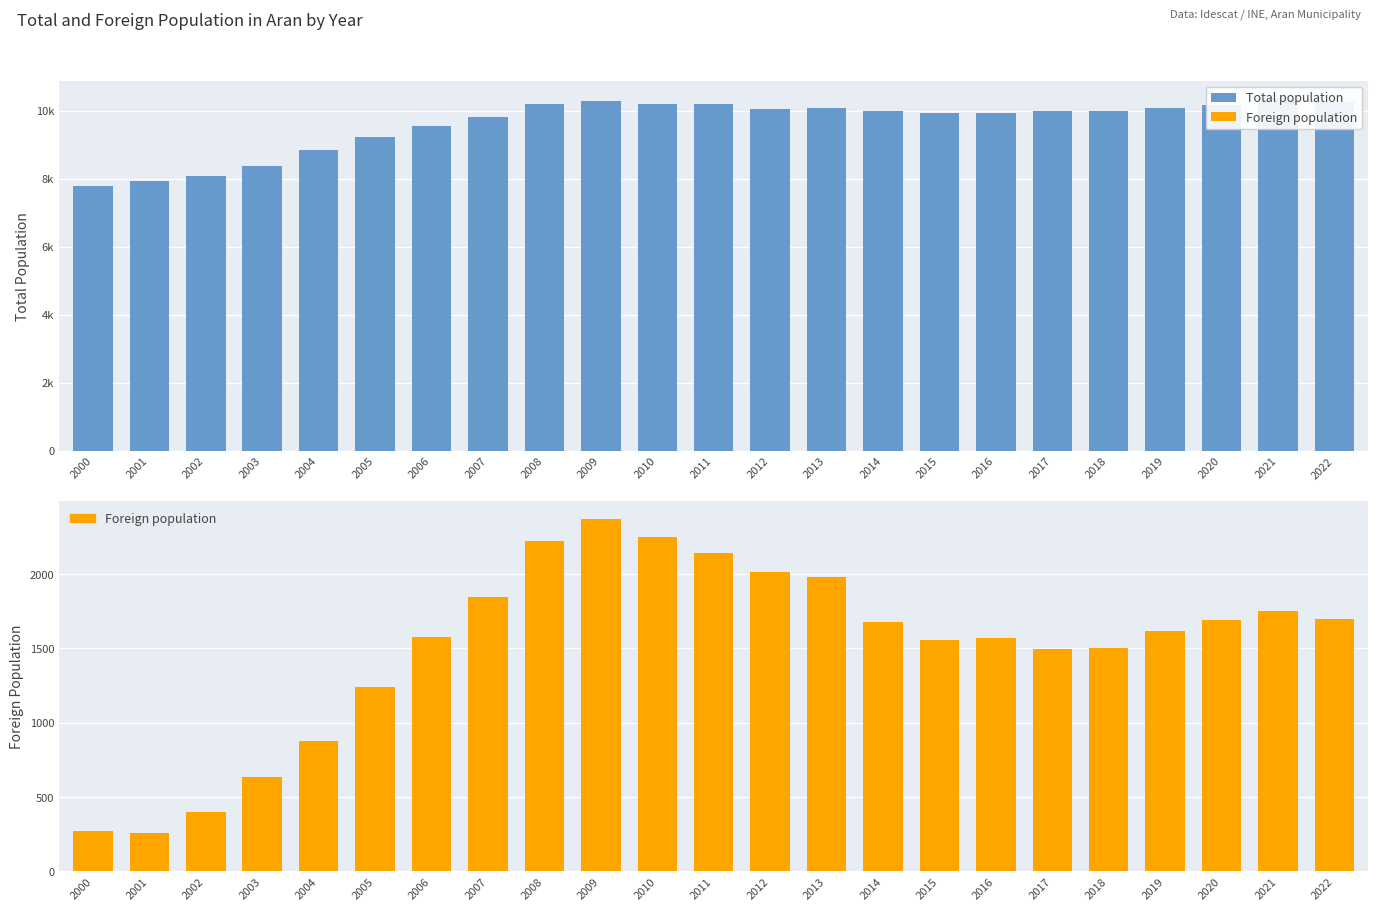

What is the value of the Total population bar at the 4th from the left?

8373